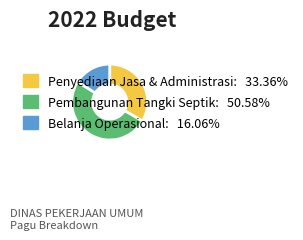

Does any single category account for the majority?

Yes